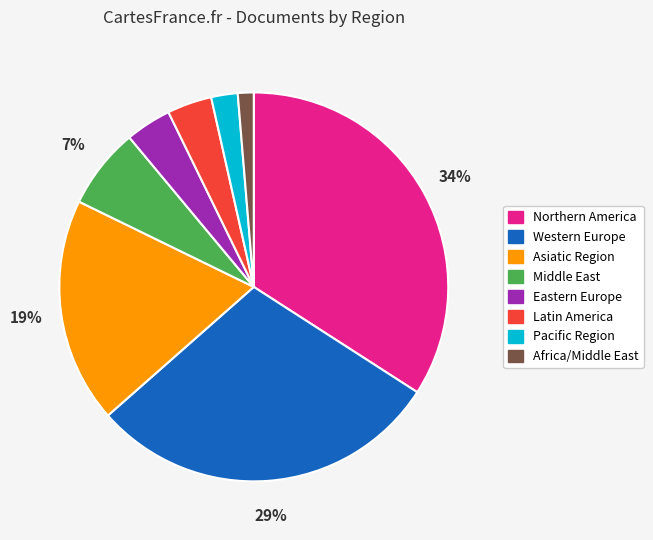

Is Pacific Region the majority of the pie?

No